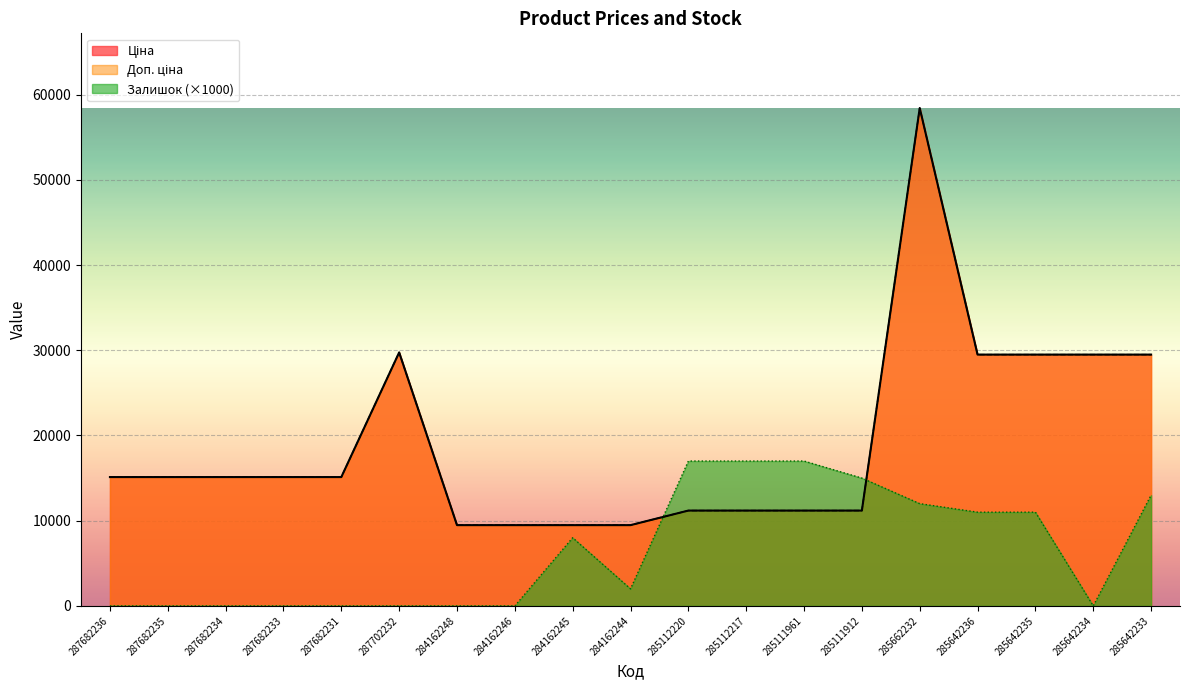

At which category is the sum across all series the highest?

285662232